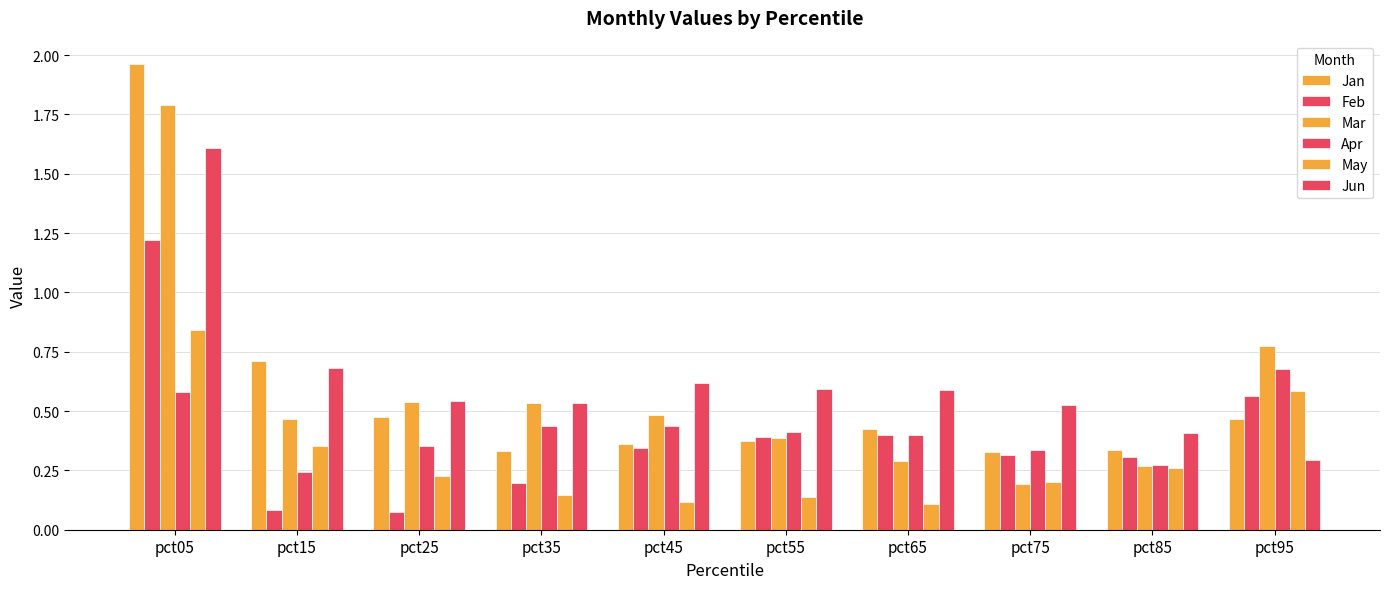

List the labels in order of Jun value, smallest first.

pct95, pct85, pct75, pct35, pct25, pct65, pct55, pct45, pct15, pct05